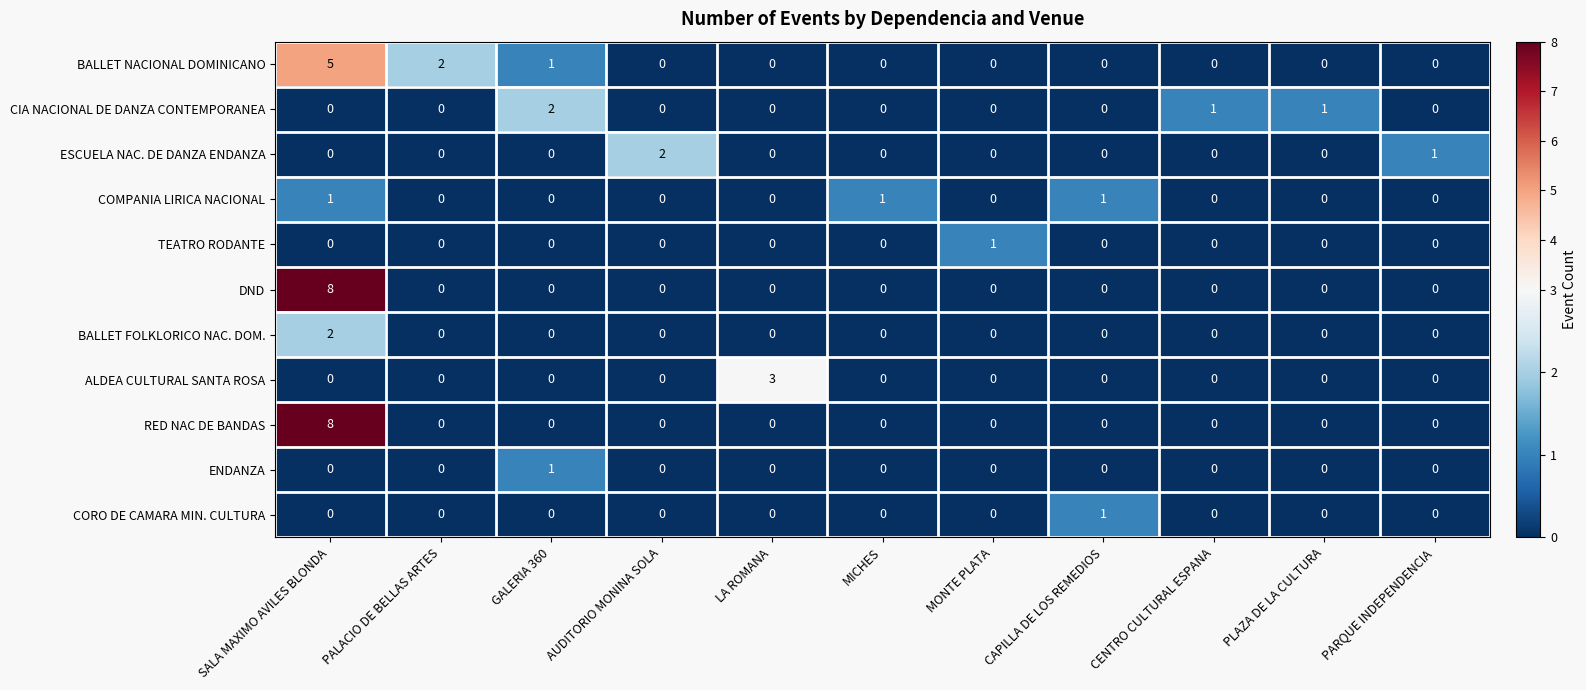

The ESCUELA NAC. DE DANZA ENDANZA series shows 1 at MICHES. True or false?

False